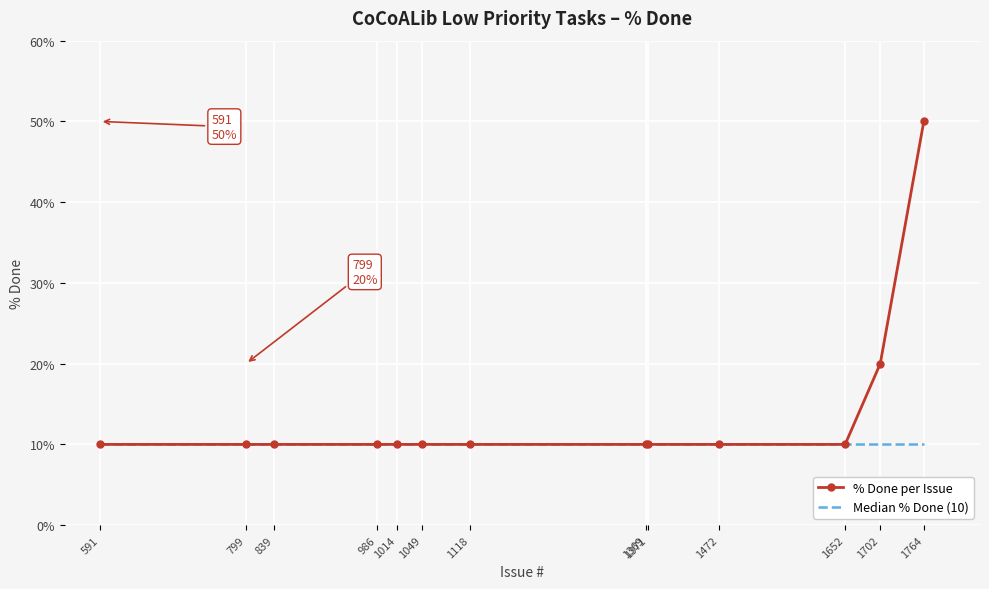

What are all the series names shown in the legend?

% Done per Issue, Median % Done (10)